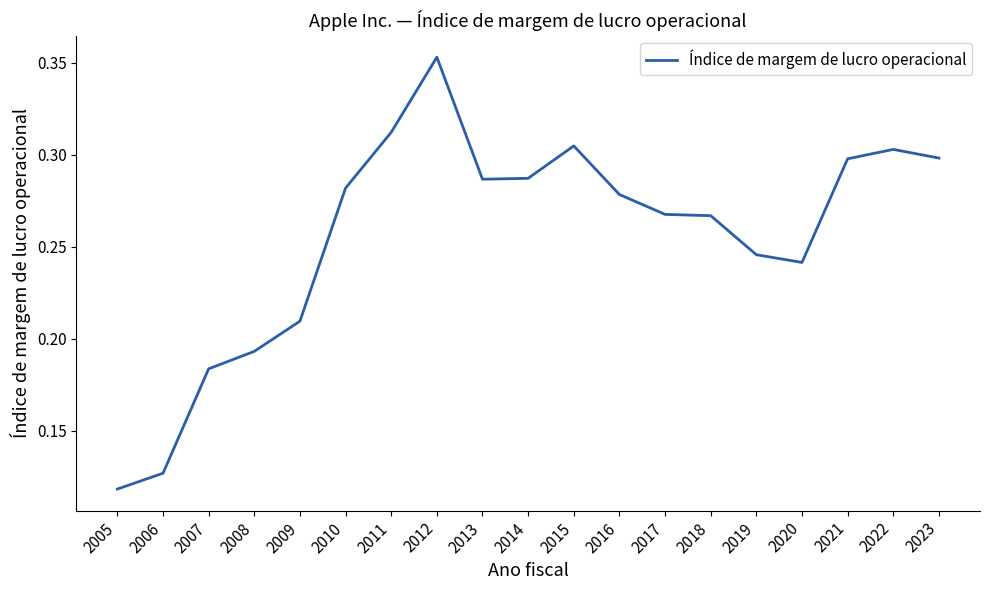

Count the number of categories in the chart.

19